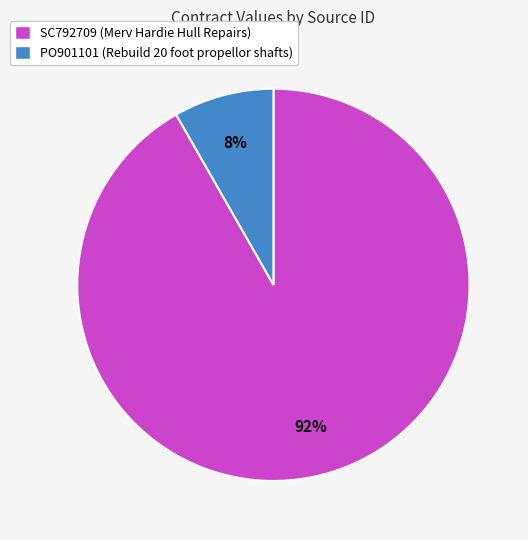

To the nearest percent, what is the average slice percentage?

50%